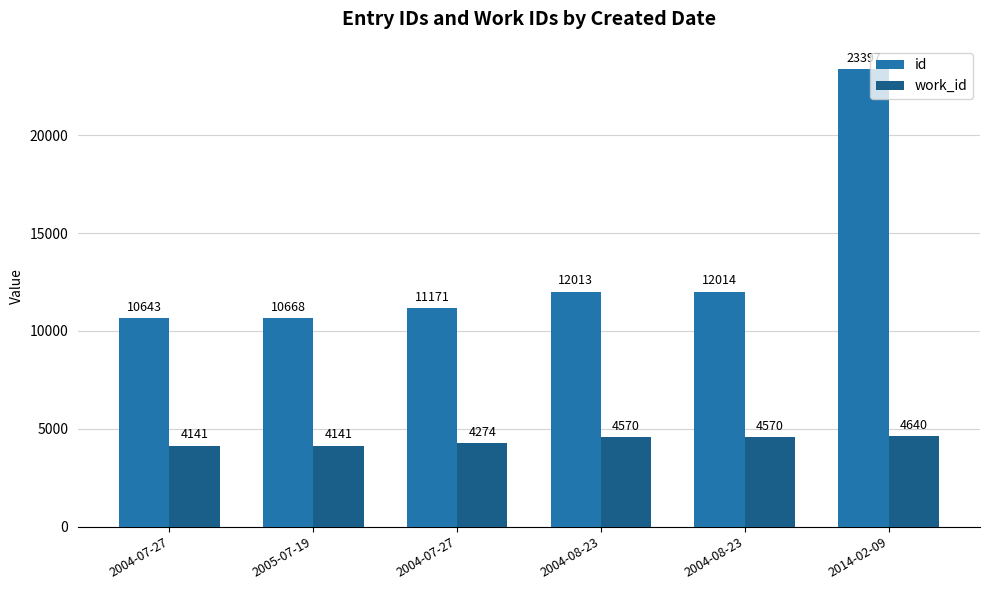

What are all the series names shown in the legend?

id, work_id